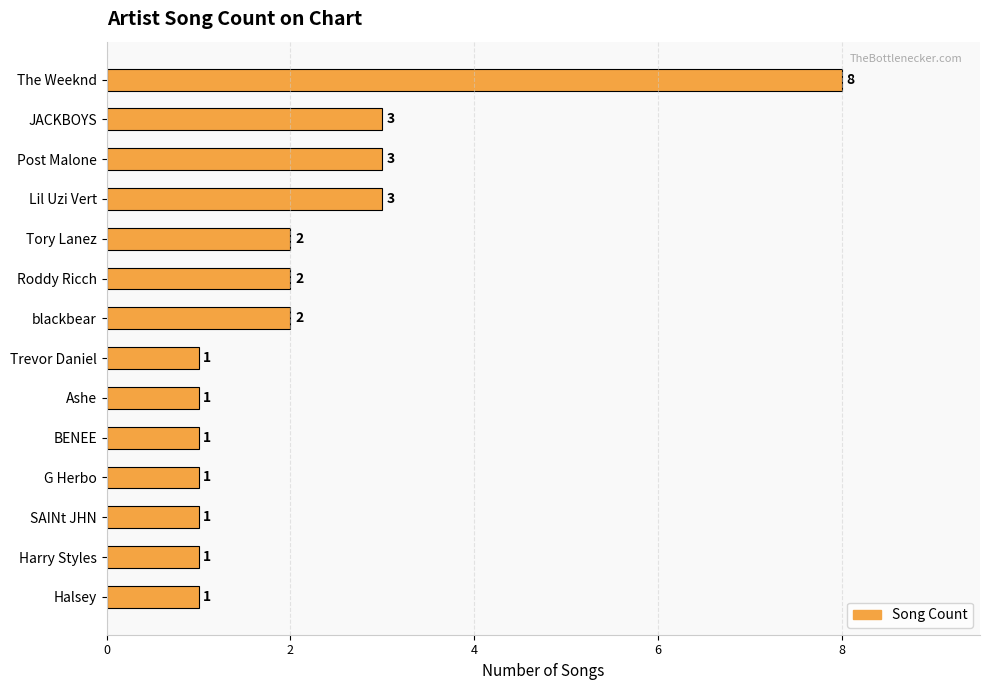

Between Lil Uzi Vert and Harry Styles, which is larger?

Lil Uzi Vert